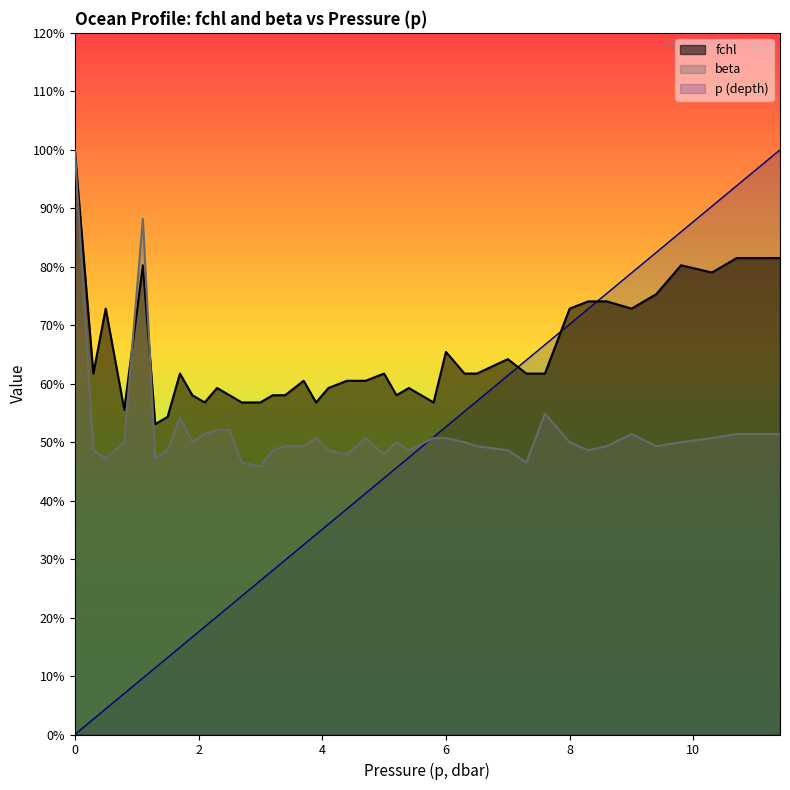

The value of fchl at 2.3 is 0.6. True or false?

True